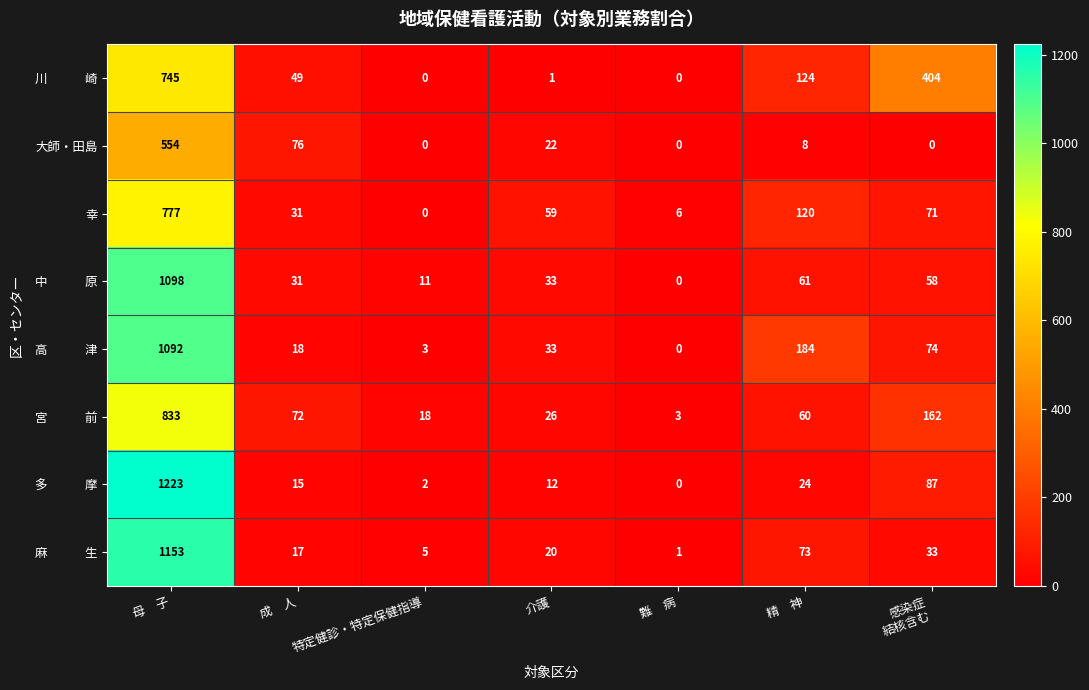

Is it true that 大師・田島 equals 22 at 介護?

True